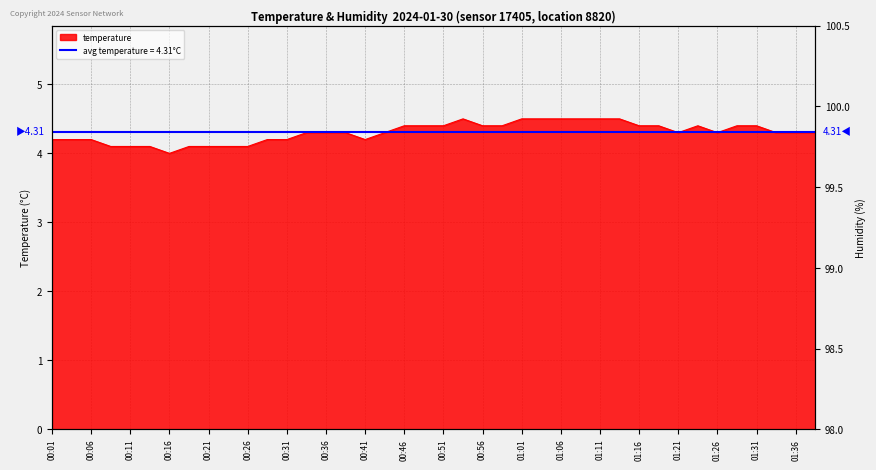

How many points are higher than both their immediate neighbors (excluding endpoints)?

2